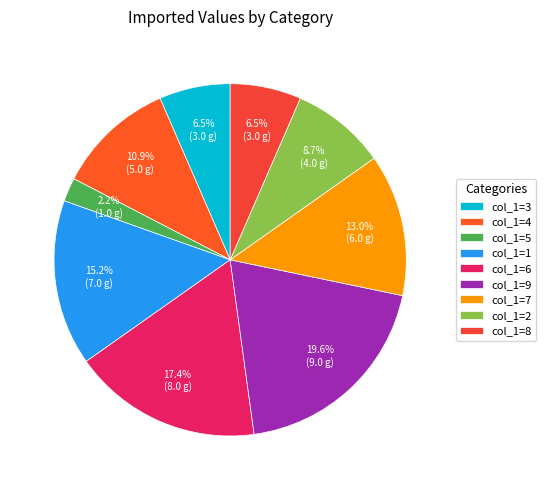

Is there a majority slice in this chart?

No